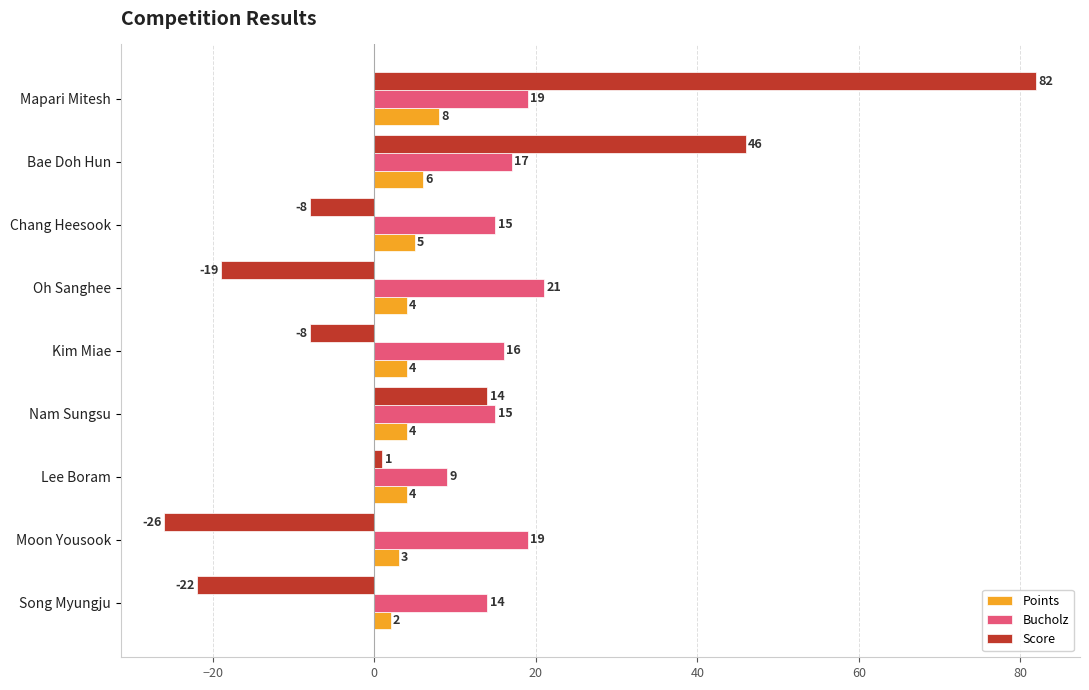

The value of Score at Kim Miae is -13. True or false?

False